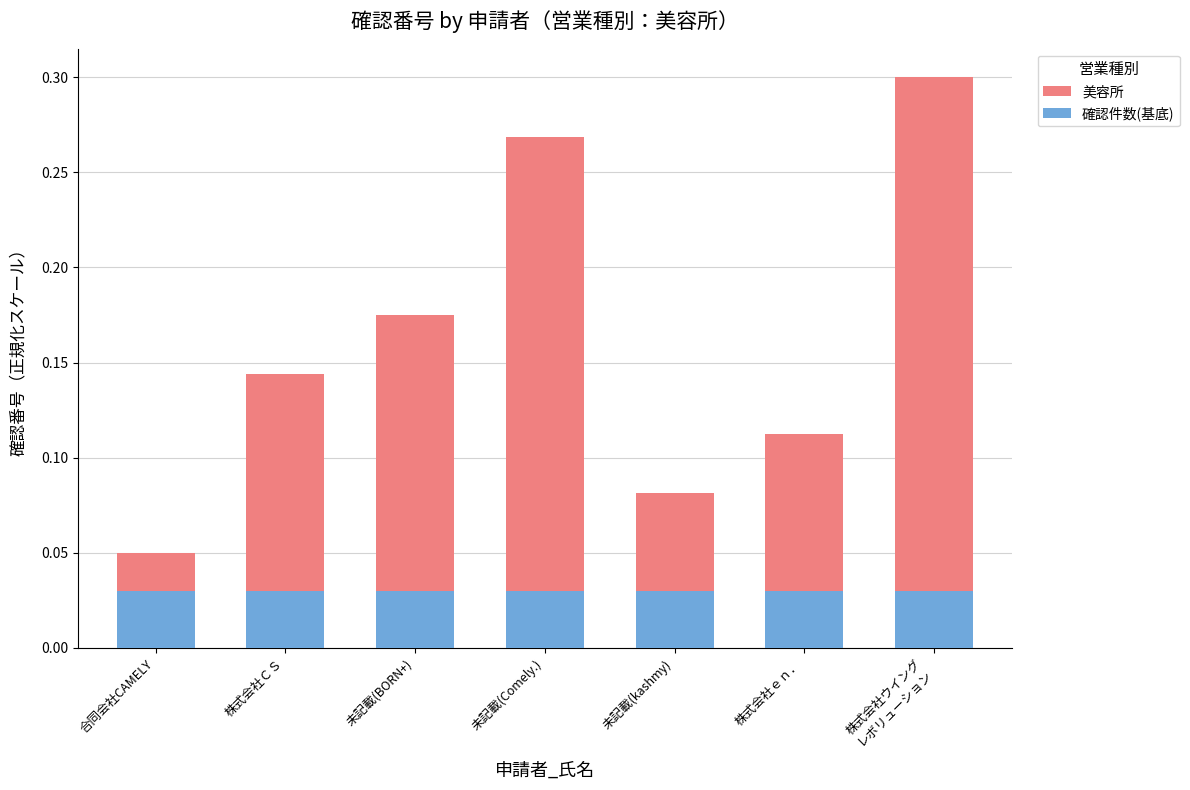

True or false: 美容所 has a value of 0.1 at 未記載(BORN+).

False